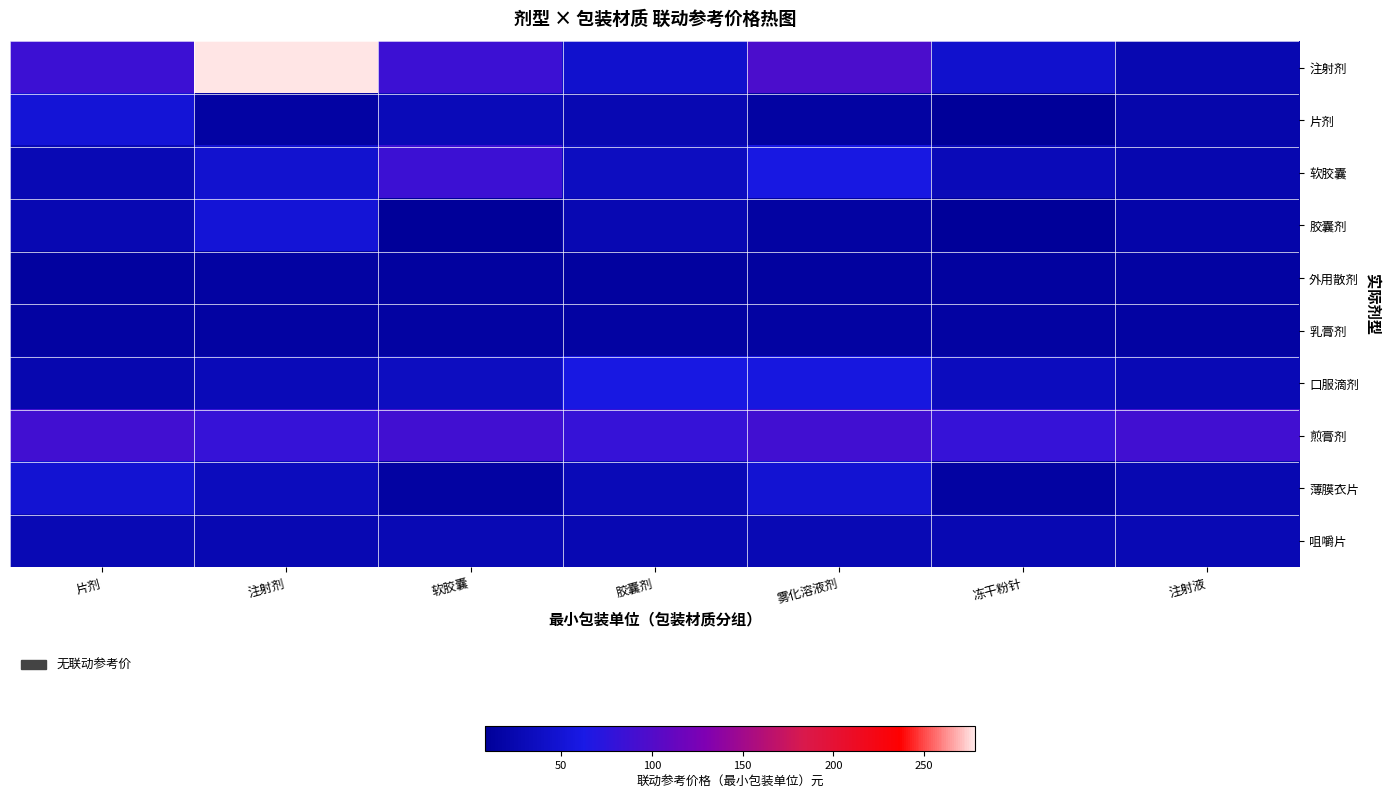

How many categories are shown in the chart?

7